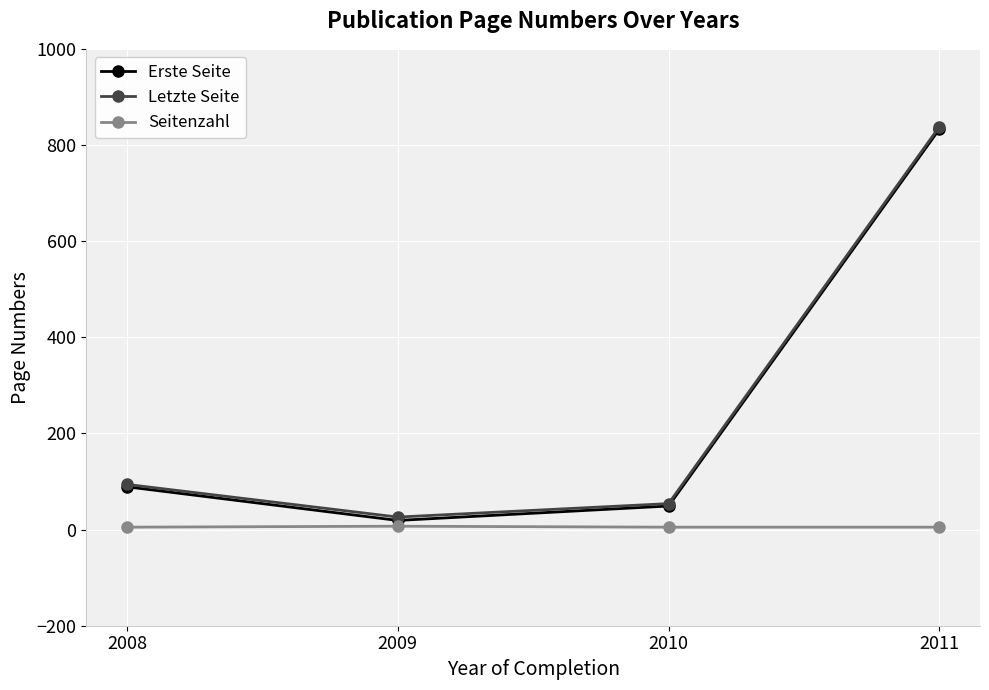

True or false: Letzte Seite has a value of 54 at 2010.

True